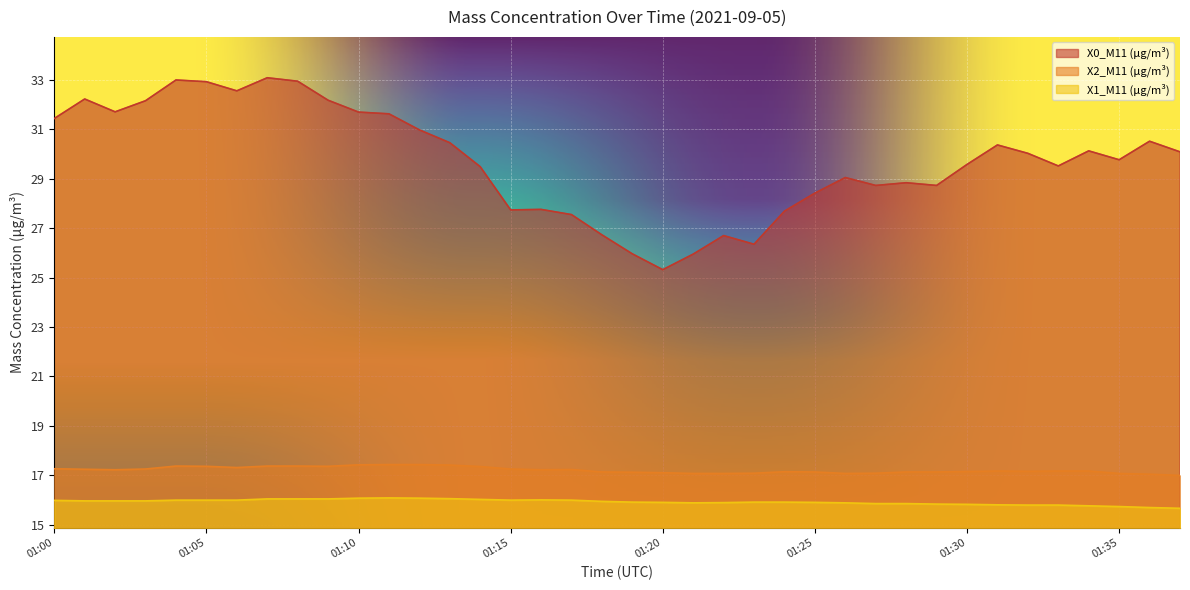

True or false: X1_M11 (μg/m³) has a value of 15.8 at 01:33.

True